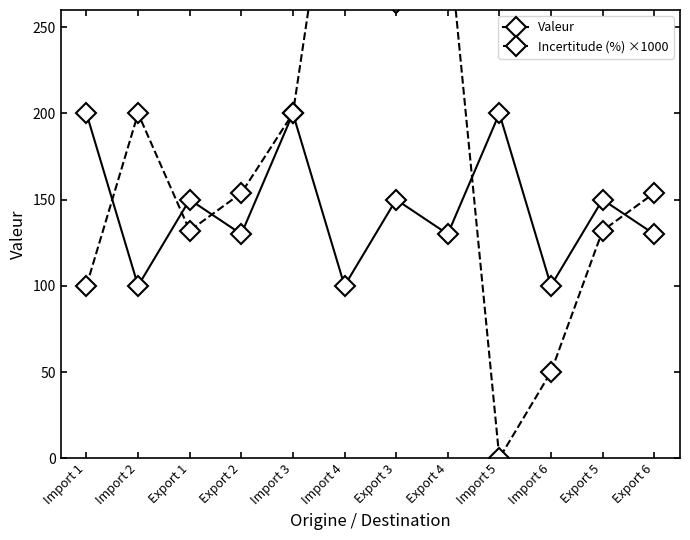

What is the maximum value for Valeur?

200